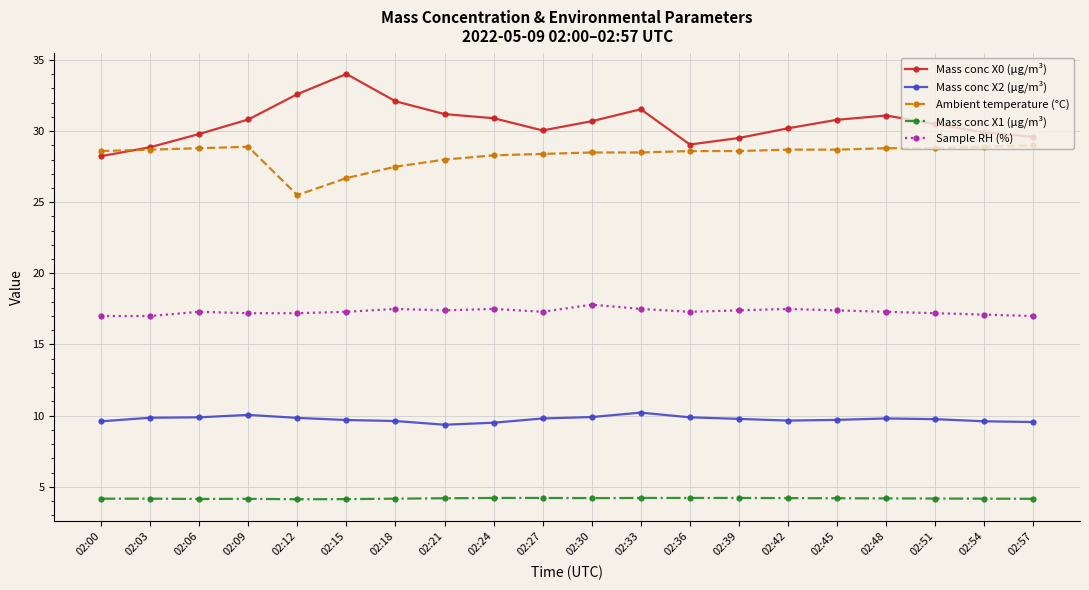

Is it true that Mass conc X2 (μg/m³) equals 14.3 at 02:36?

False